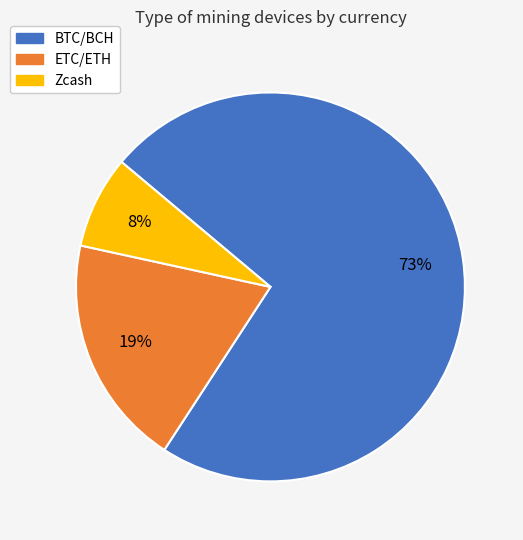

Does any single category account for the majority?

Yes